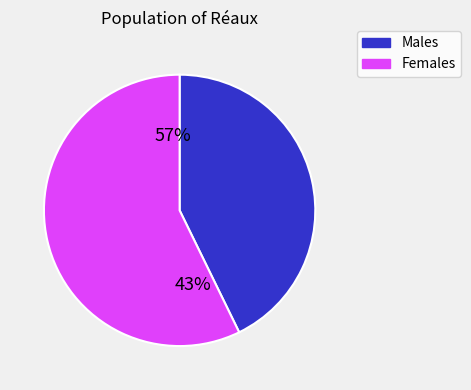

The 3 slice represents 1% of the pie. True or false?

False